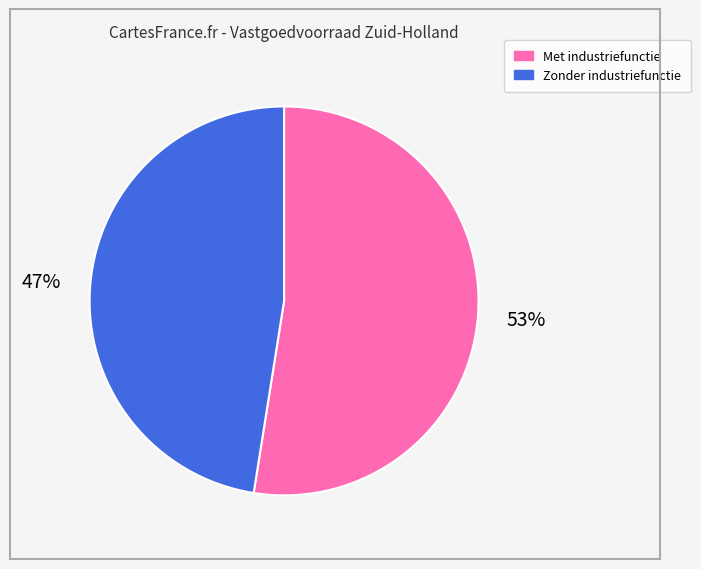

Is there a majority slice in this chart?

Yes